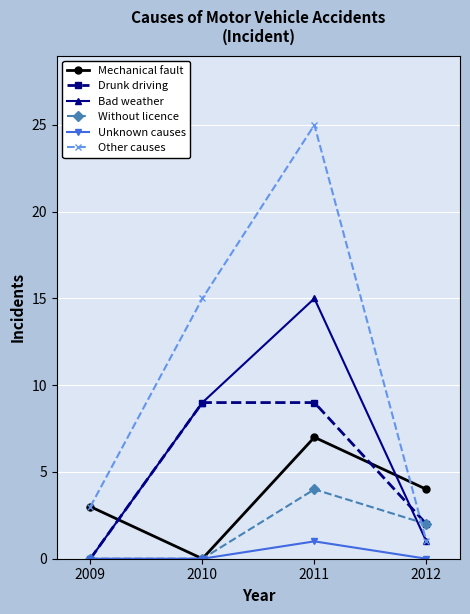

Is the value of Without licence at 2009 greater than the value of Mechanical fault at 2012?

No